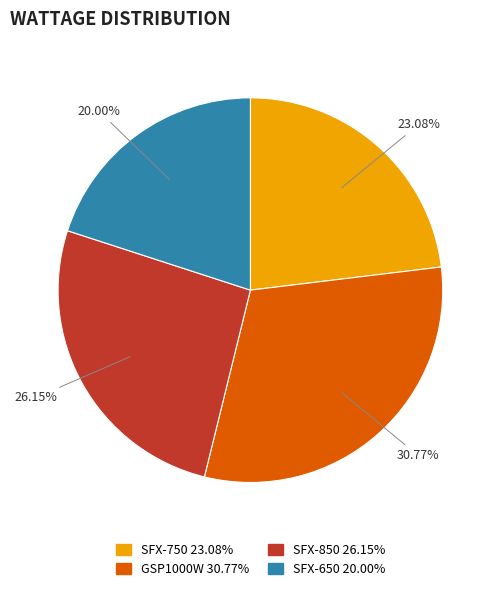

Rank the categories by value from lowest to highest.

SFX-650, SFX-750, SFX-850, GSP1000W